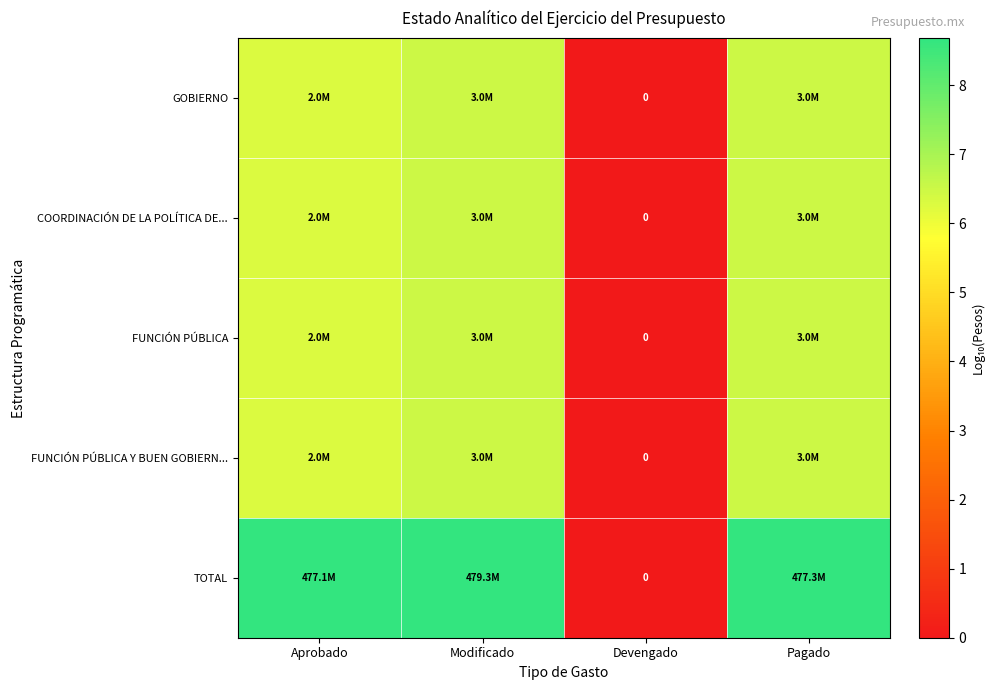

Rank the categories by TOTAL value from highest to lowest.

Modificado, Pagado, Aprobado, Devengado